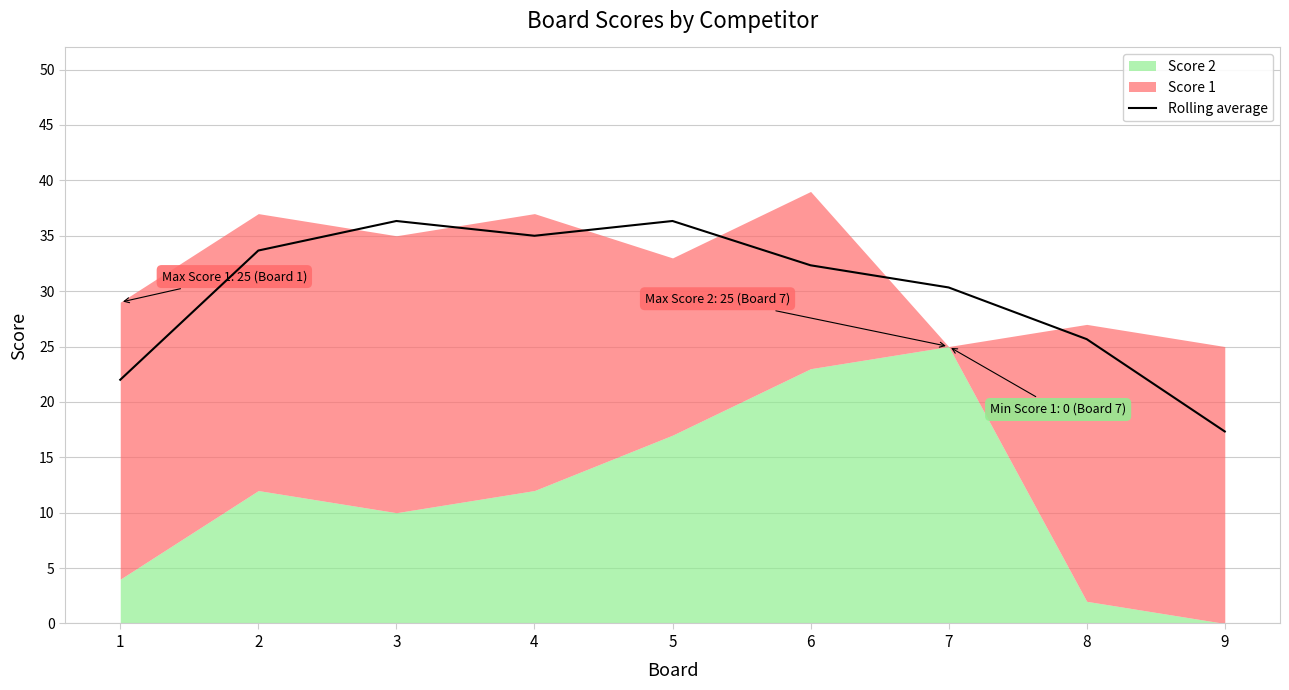

Where does the data first go above 32?

2